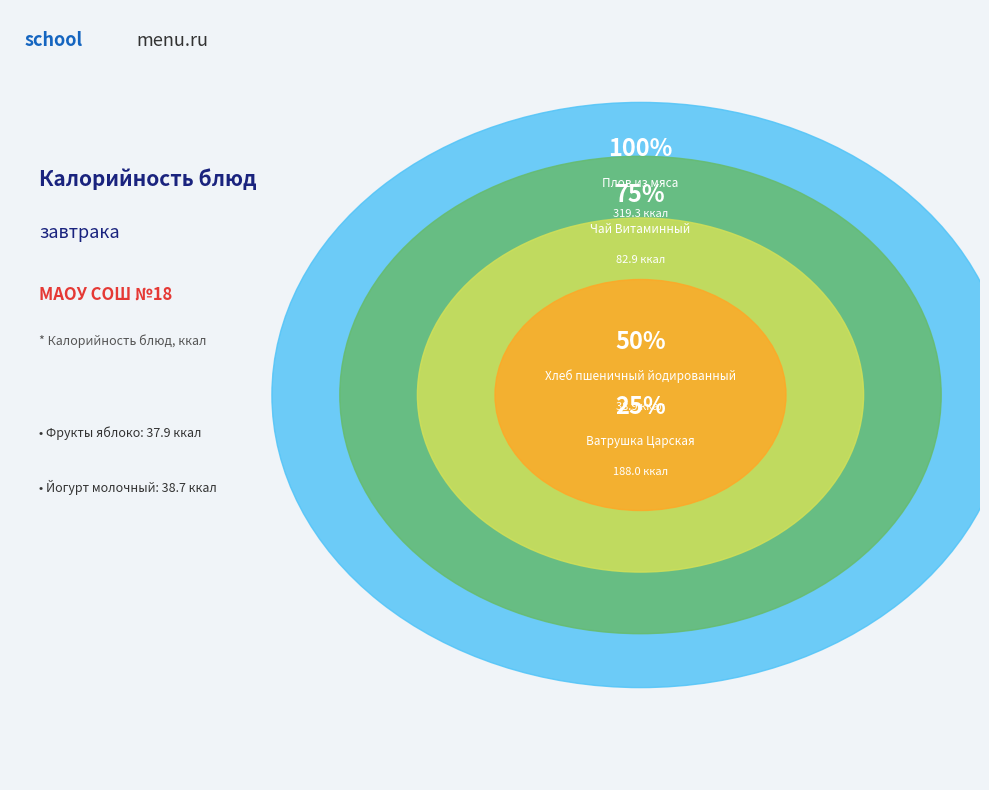

Which category has the smallest portion of the pie?

Фрукты яблоко